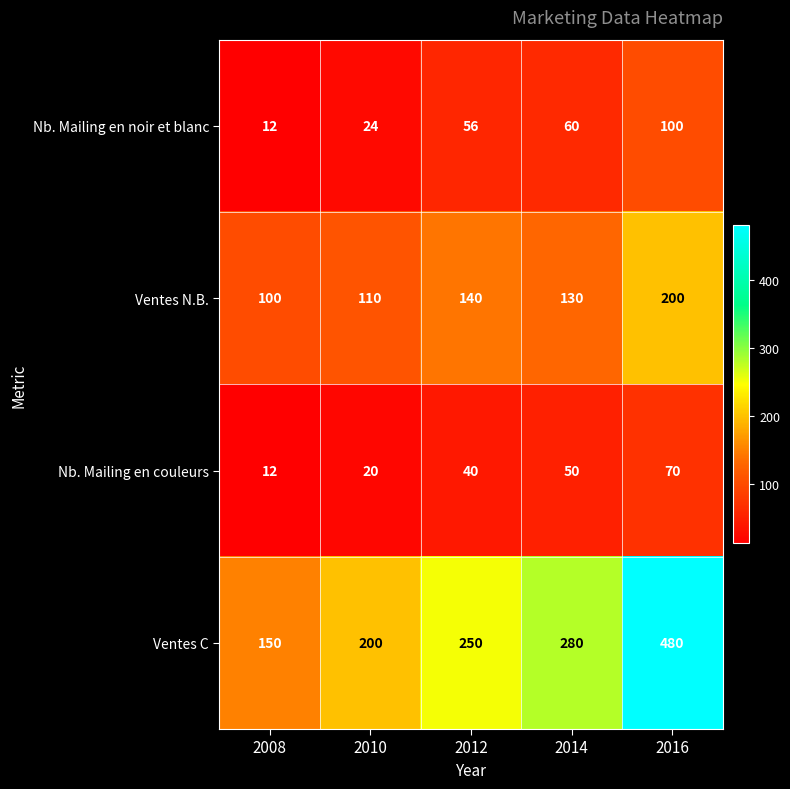

How many data points in Nb. Mailing en couleurs are less than 40?

2